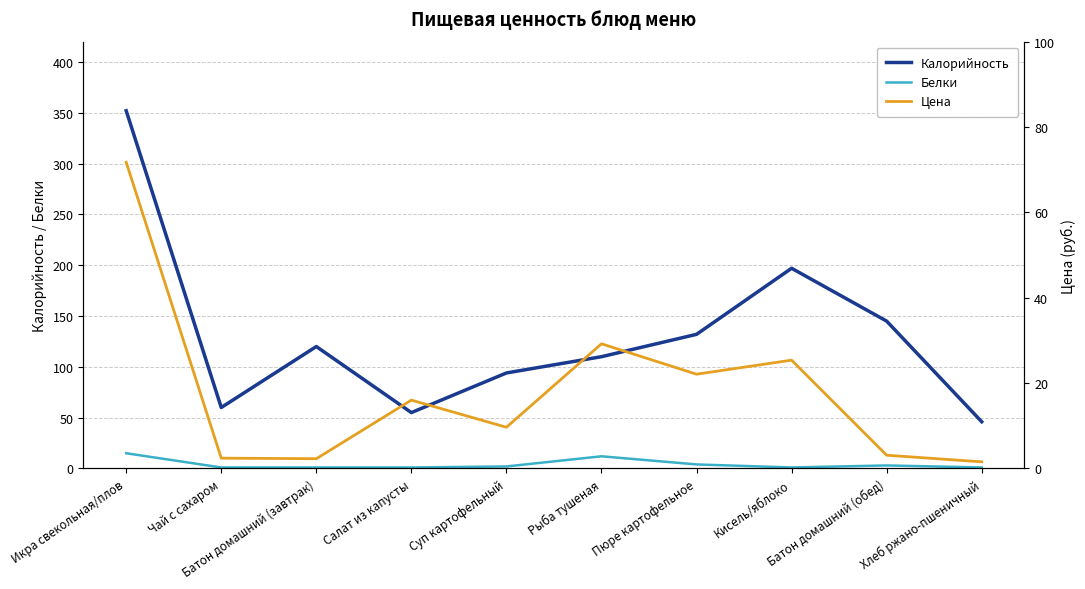

Is the value of Белки at Пюре картофельное greater than the value of Цена at Икра свекольная/плов?

No